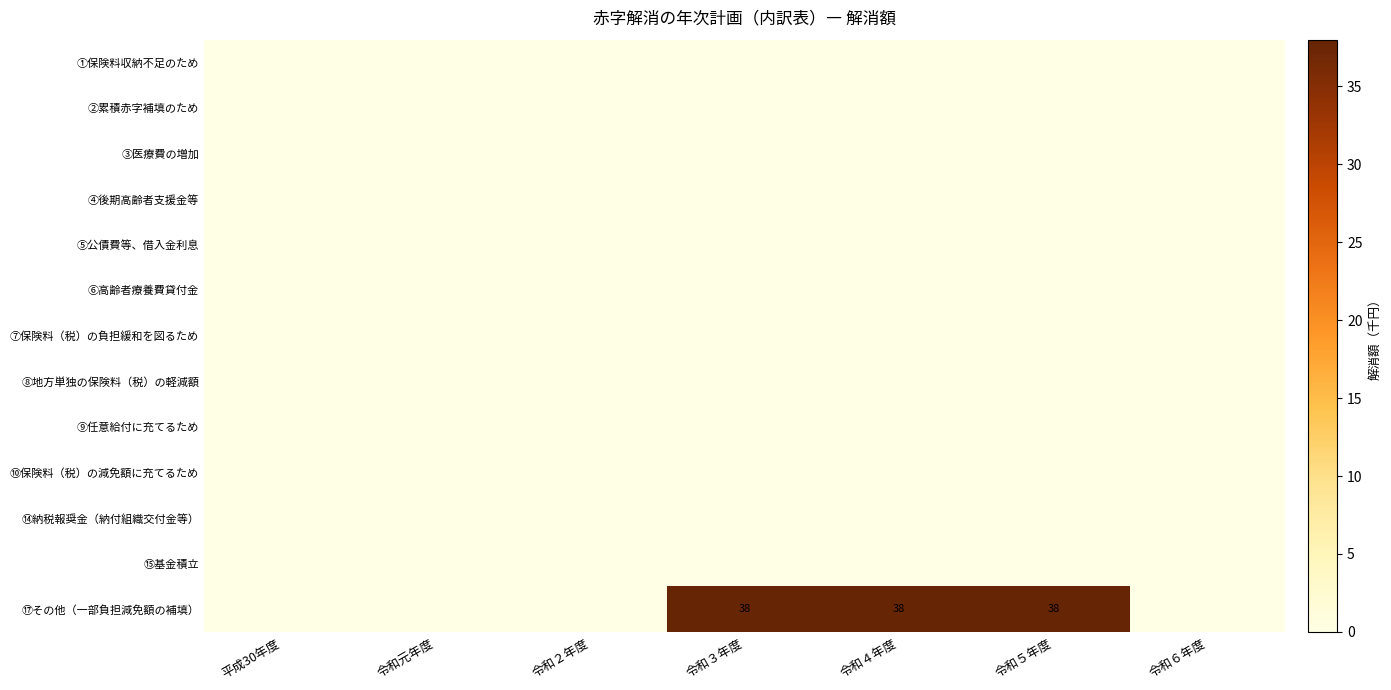

The value of ⑧地方単独の保険料（税）の軽減額 at 令和５年度 is 0. True or false?

True